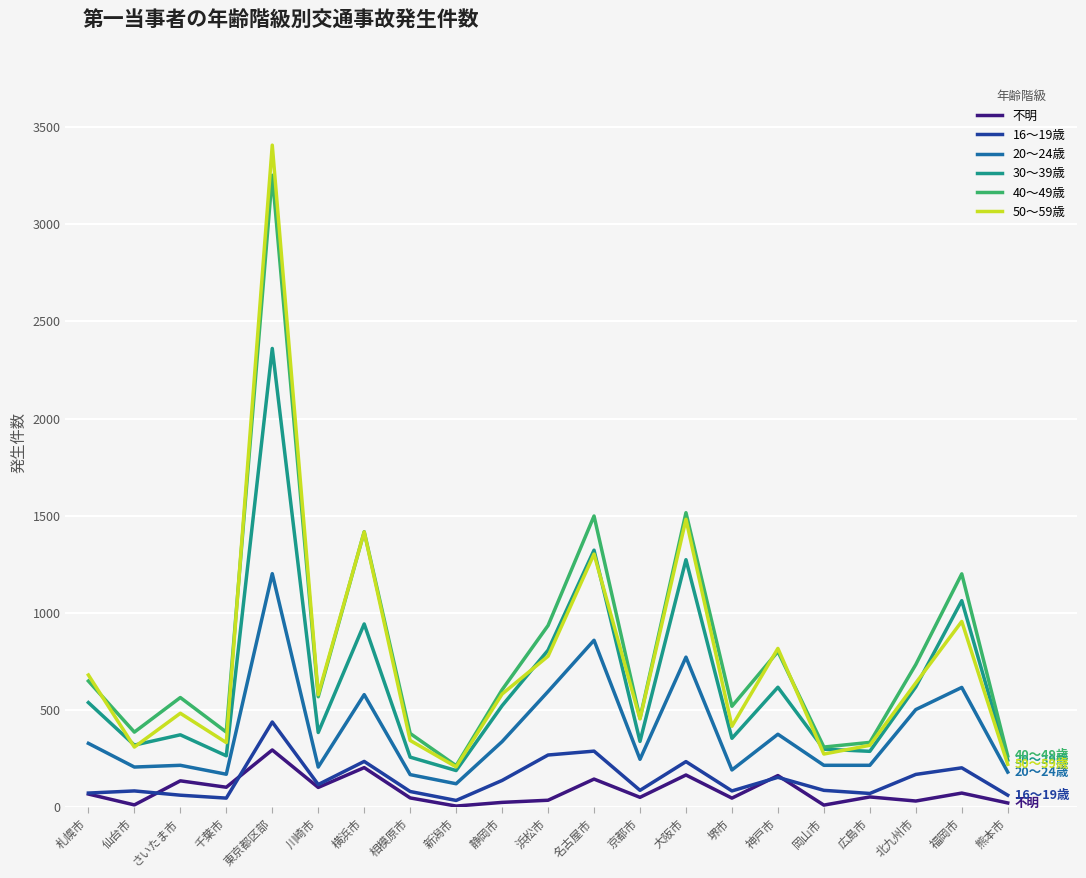

The value of 不明 at 浜松市 is 34. True or false?

True